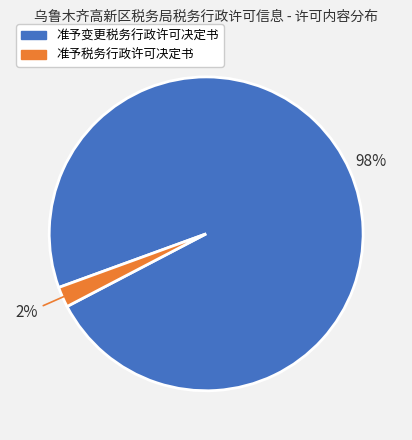

Count the number of slices in the pie.

2